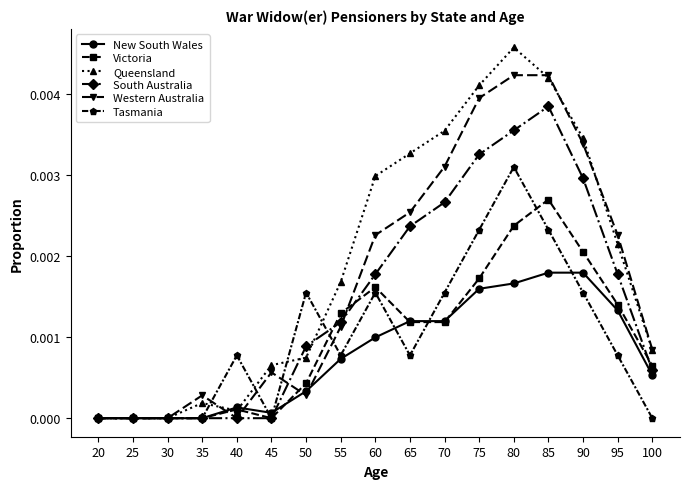

Is it true that Western Australia equals 0.0 at 50?

True